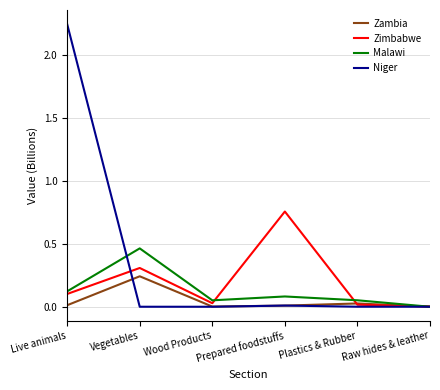

Is the value of Malawi at Vegetables greater than the value of Niger at Prepared foodstuffs?

Yes